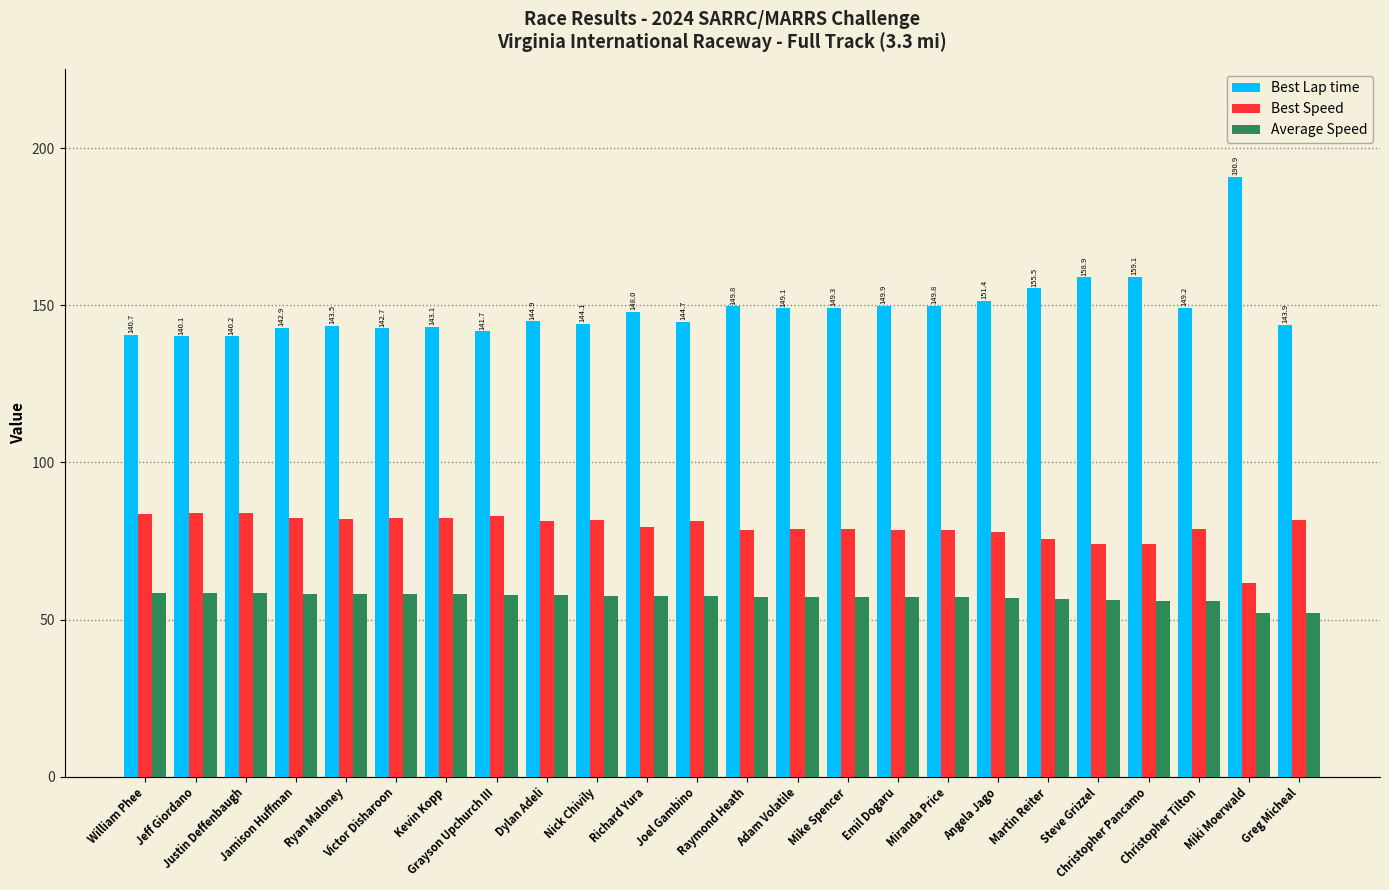

Is the value of Best Speed at Ryan Maloney greater than the value of Best Lap time at Jamison Huffman?

No